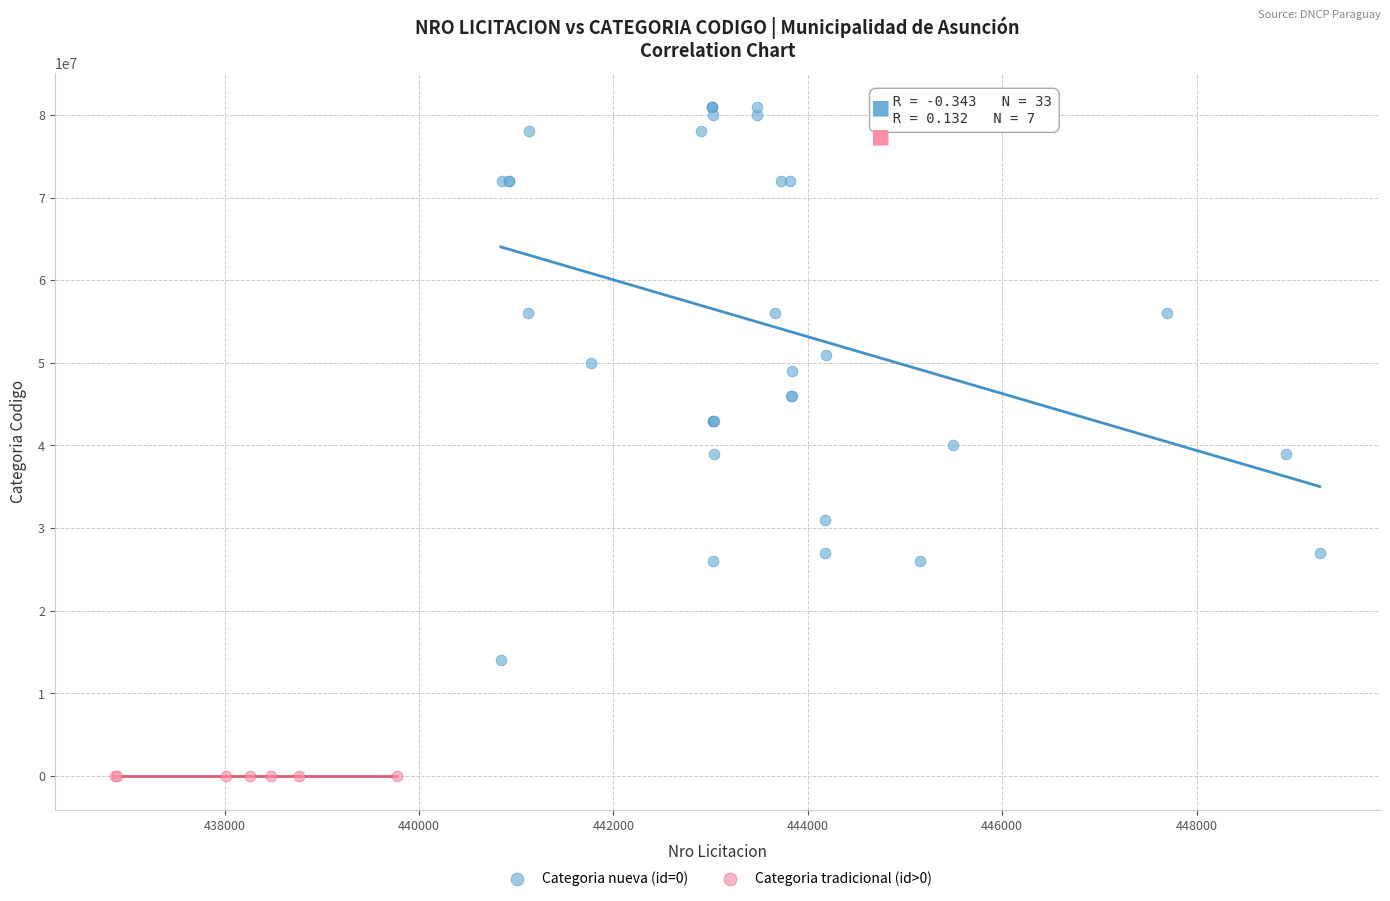

Which series reaches the maximum Y coordinate?

Categoria nueva (id=0)